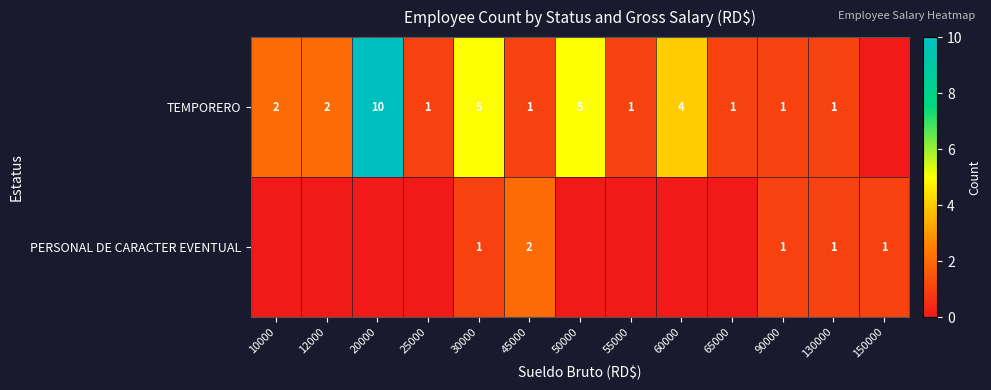

At which label does TEMPORERO first exceed 1?

10000